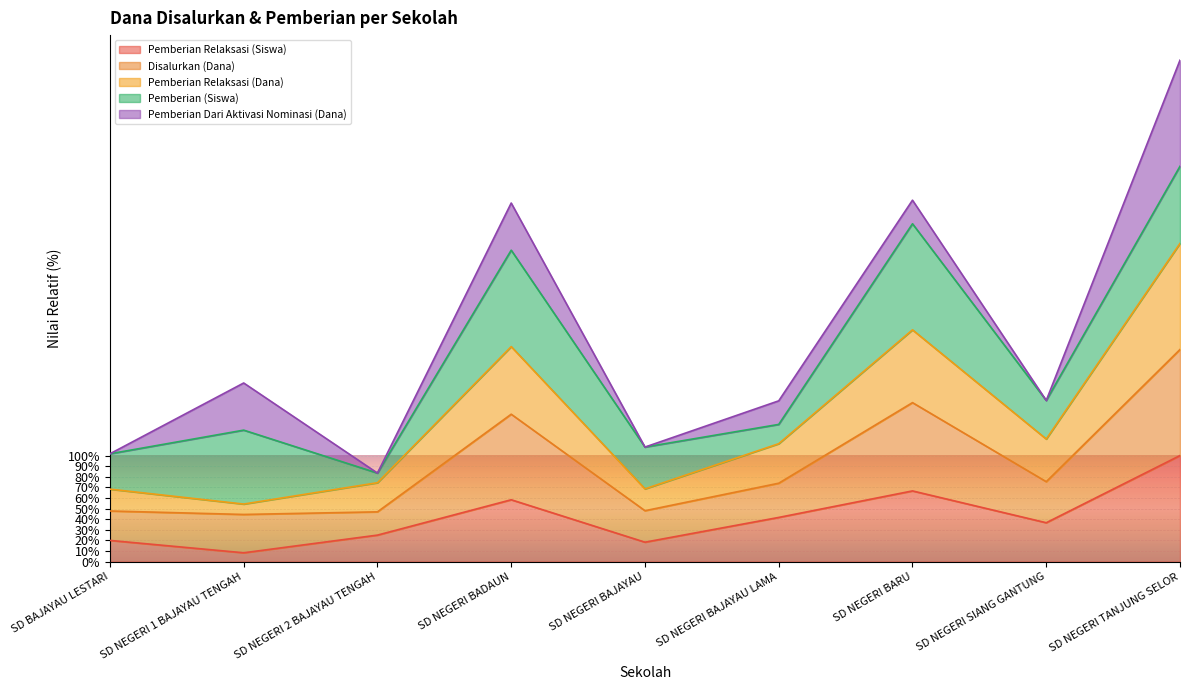

What value does the Pemberian Relaksasi (Siswa) series have at SD NEGERI BADAUN?

58.3